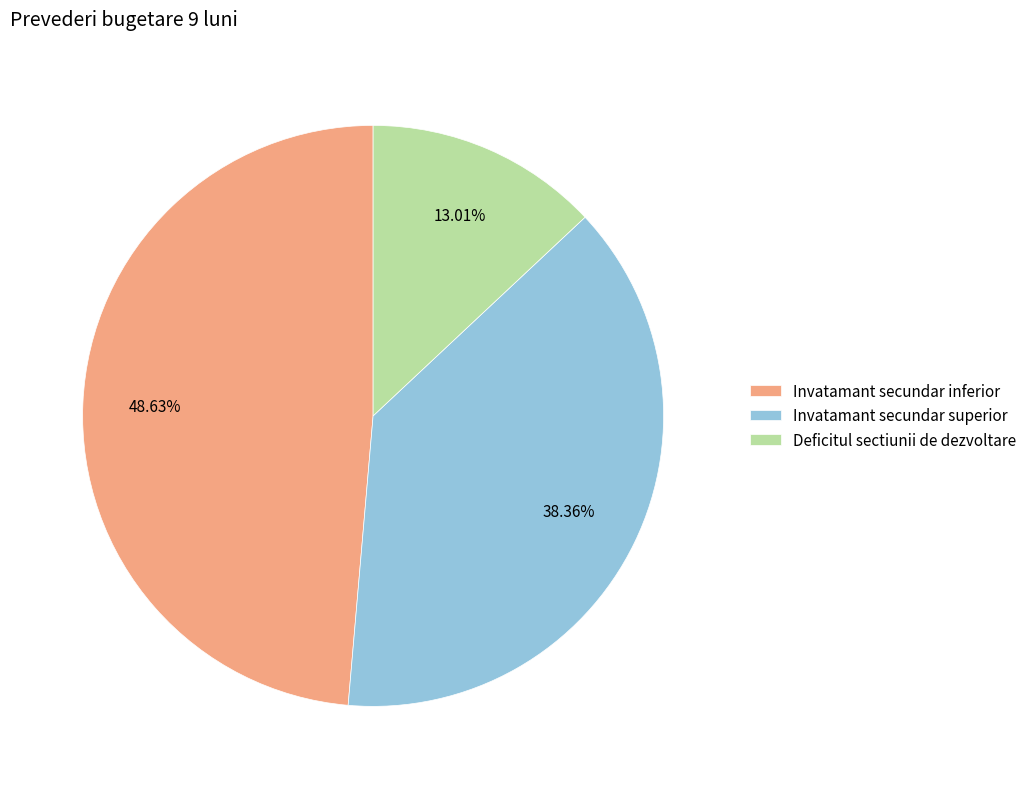

Is Deficitul sectiunii de dezvoltare the majority of the pie?

No